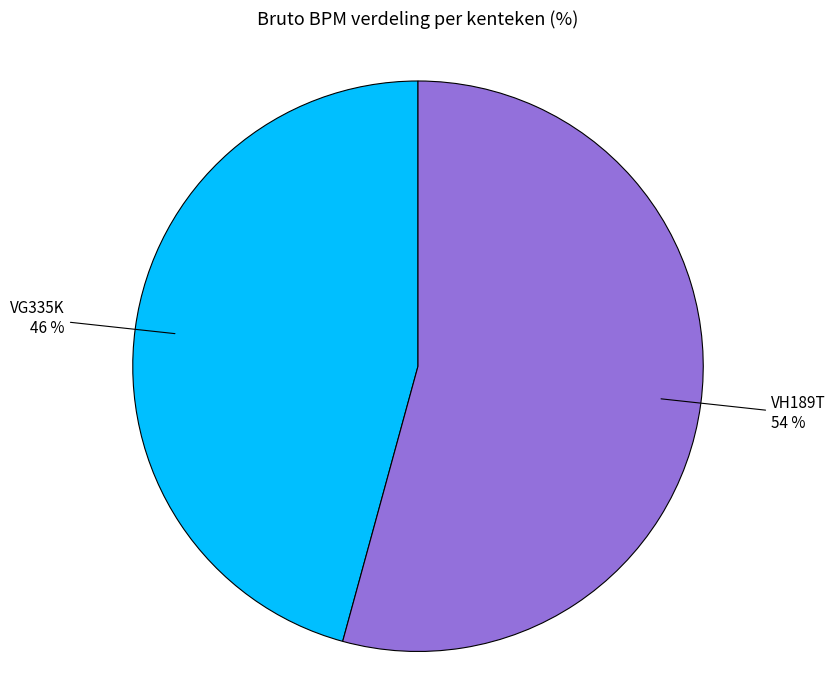

To the nearest percent, what is the combined percentage of VG335K and VH189T?

100%